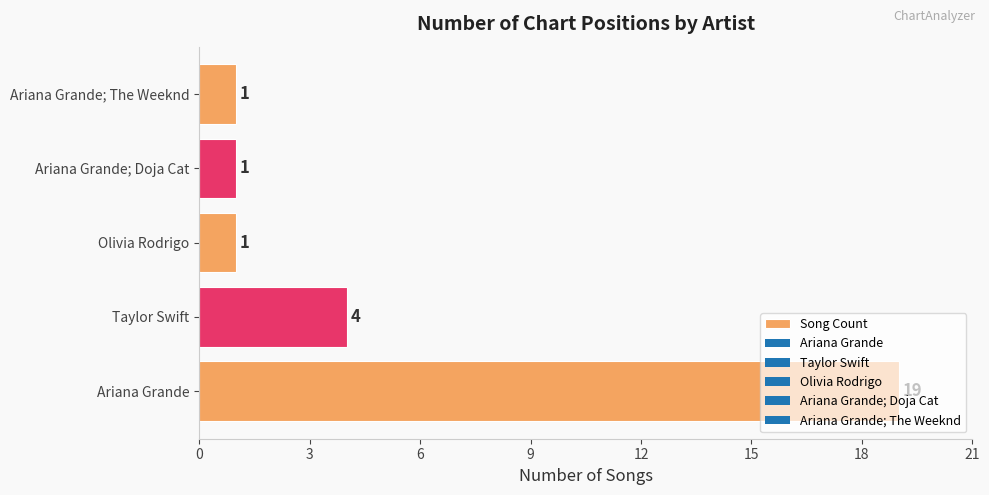

Count the number of data series in this chart.

1